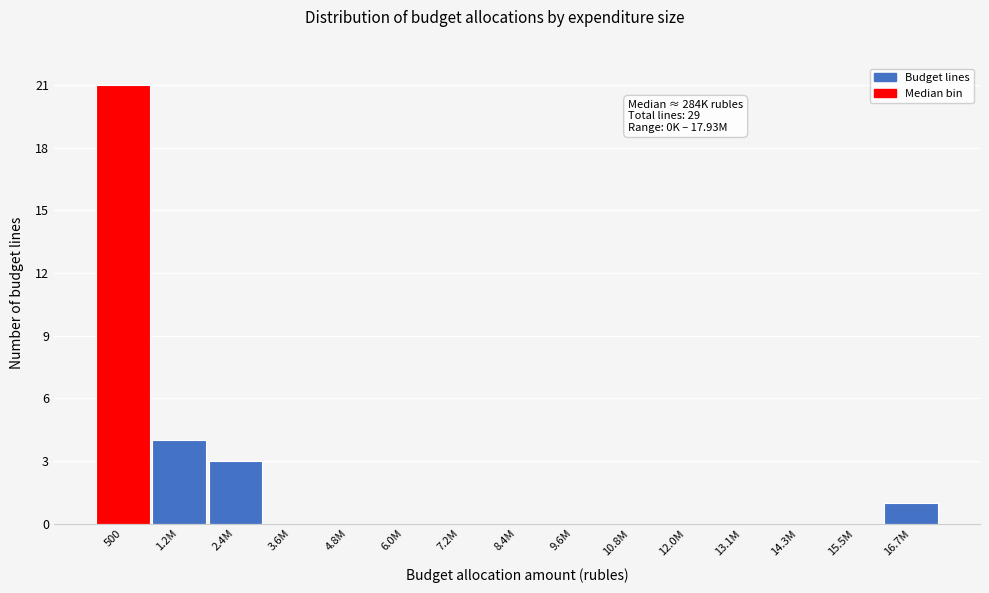

Reading left to right, list all the values displayed in this chart.

500=21	1.2M=4	2.4M=3	3.6M=0	4.8M=0	6.0M=0	7.2M=0	8.4M=0	9.6M=0	10.8M=0	12.0M=0	13.1M=0	14.3M=0	15.5M=0	16.7M=1